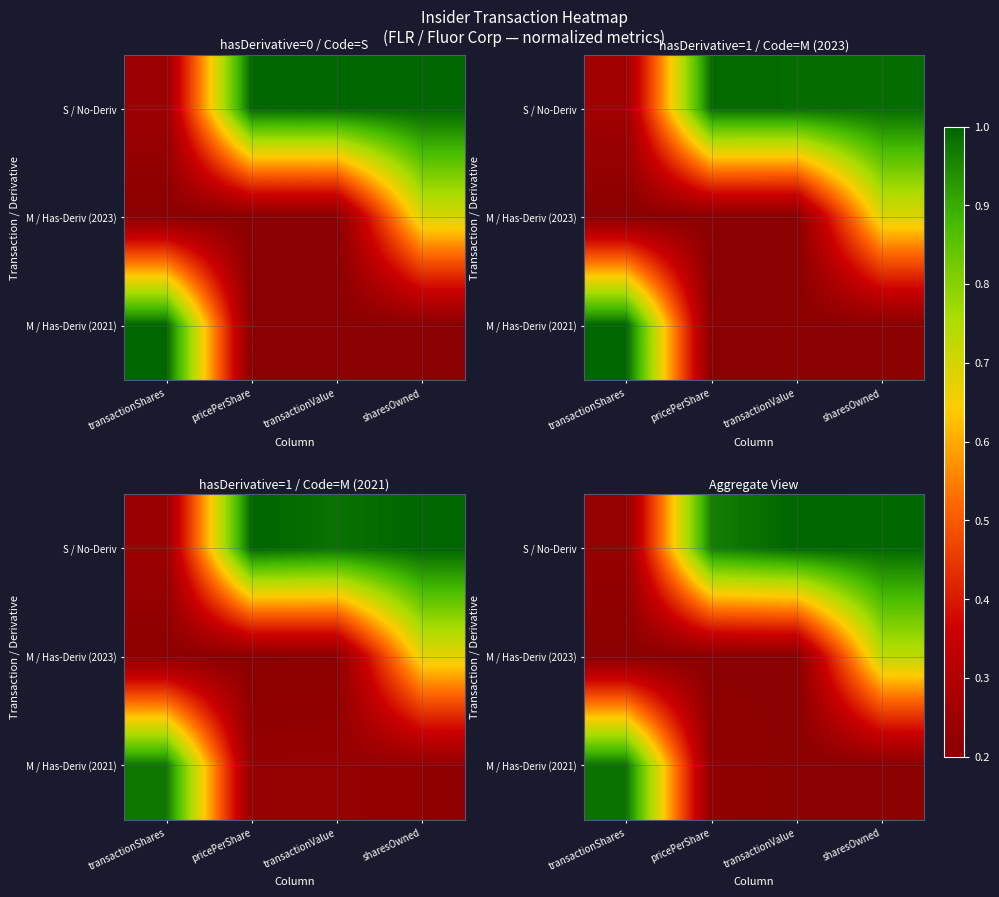

What is the difference between the maximum and minimum values in the S / No-Deriv series?

0.8